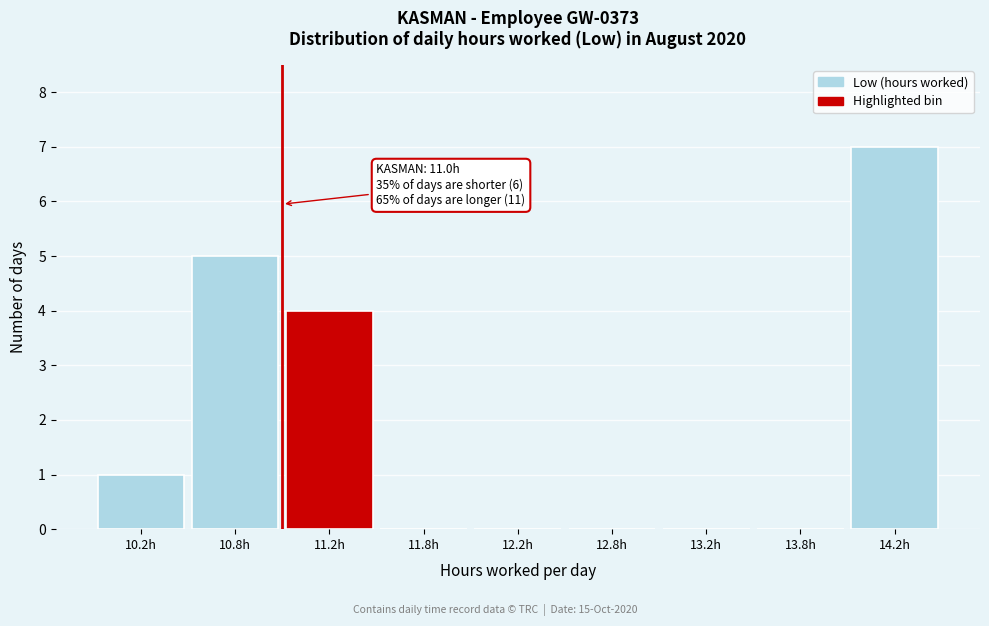

Reading left to right, what are all the values shown in this chart?

10.2h=1	10.8h=5	11.2h=4	11.8h=0	12.2h=0	12.8h=0	13.2h=0	13.8h=0	14.2h=7